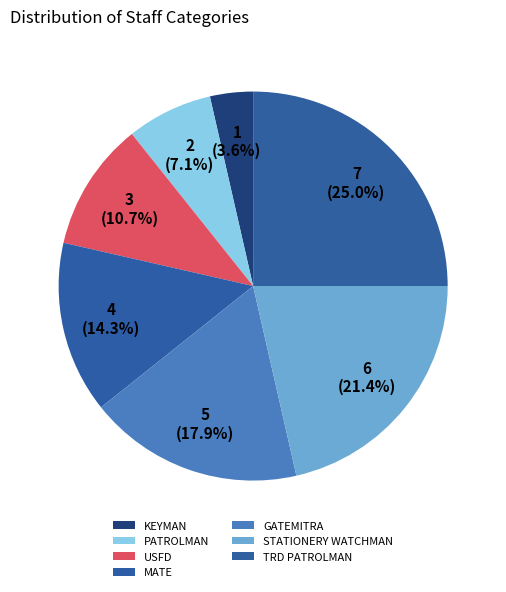

To the nearest percent, what portion does MATE represent?

14%